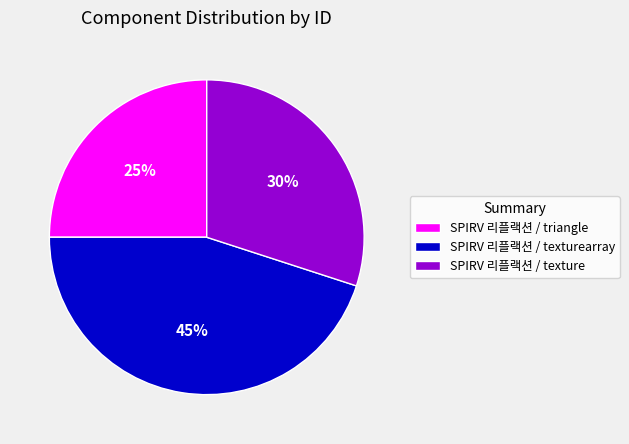

Count the number of slices in the pie.

3